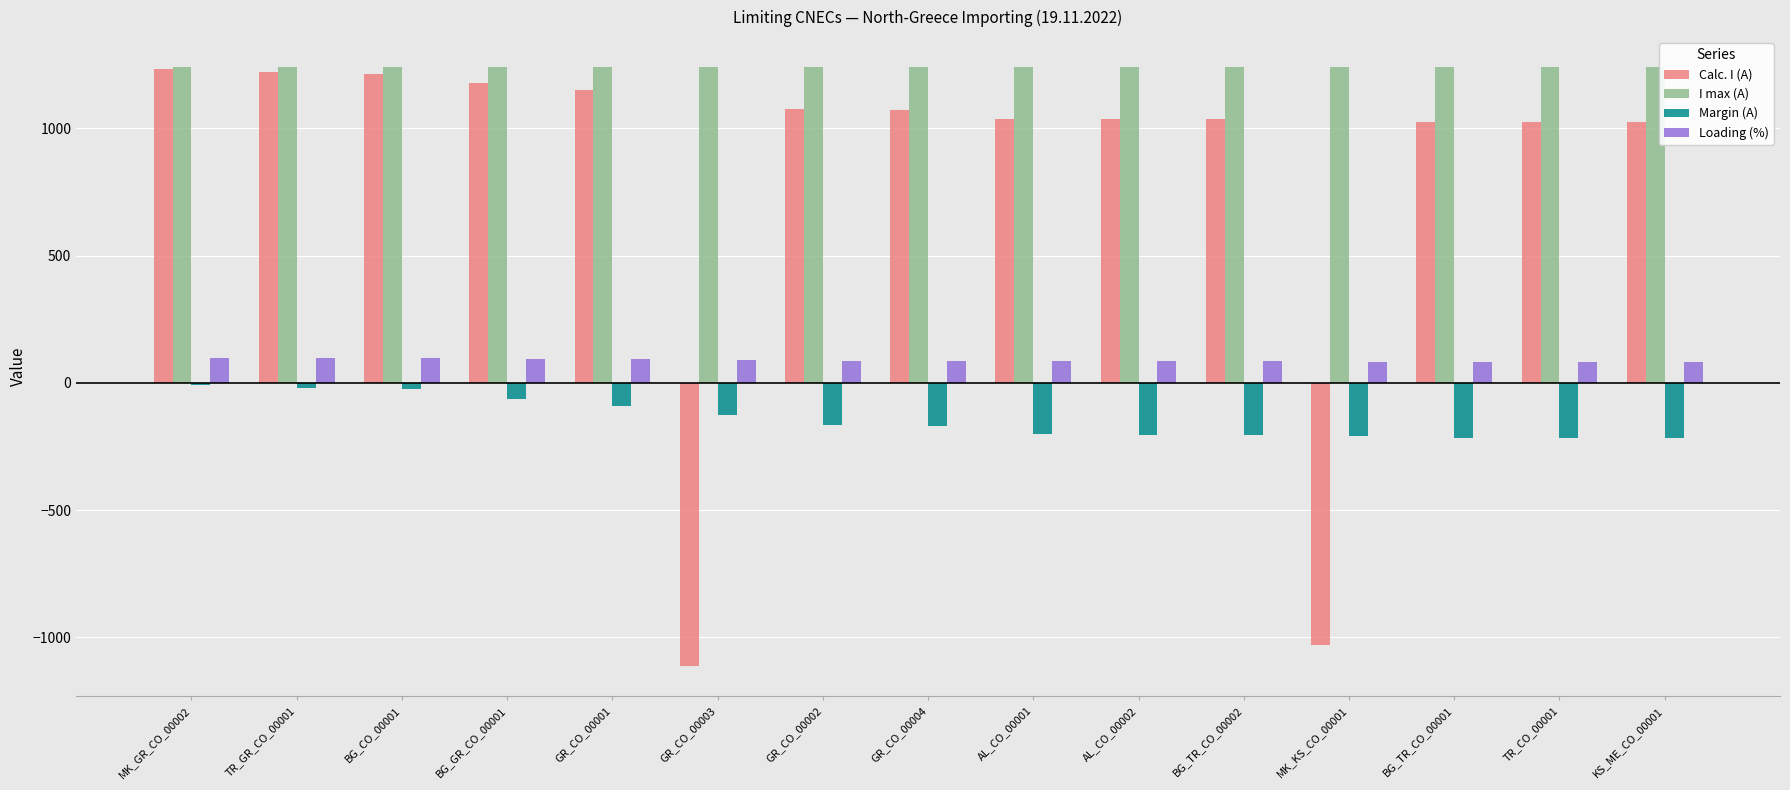

The value of Margin (A) at GR_CO_00004 is -289. True or false?

False